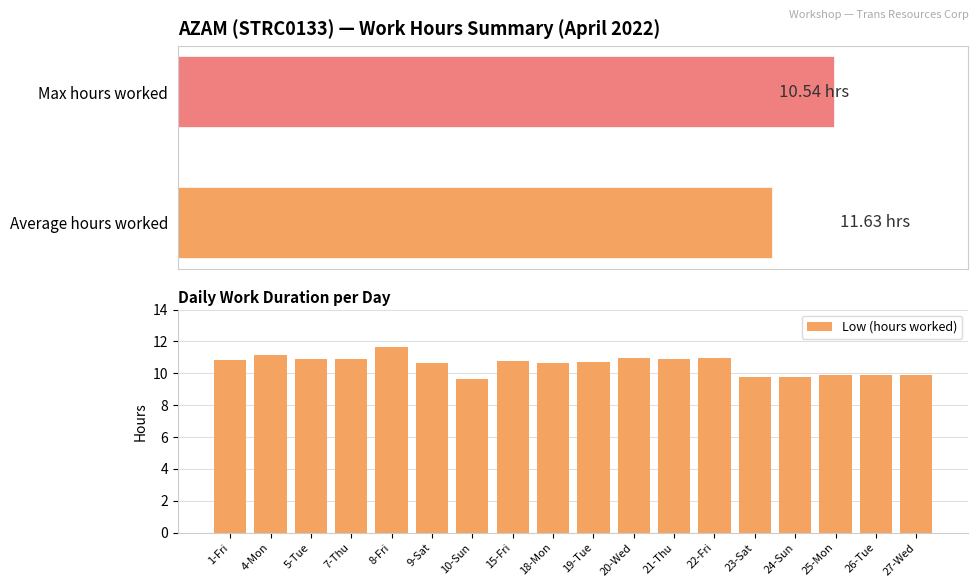

What is the sum of all values?

189.7